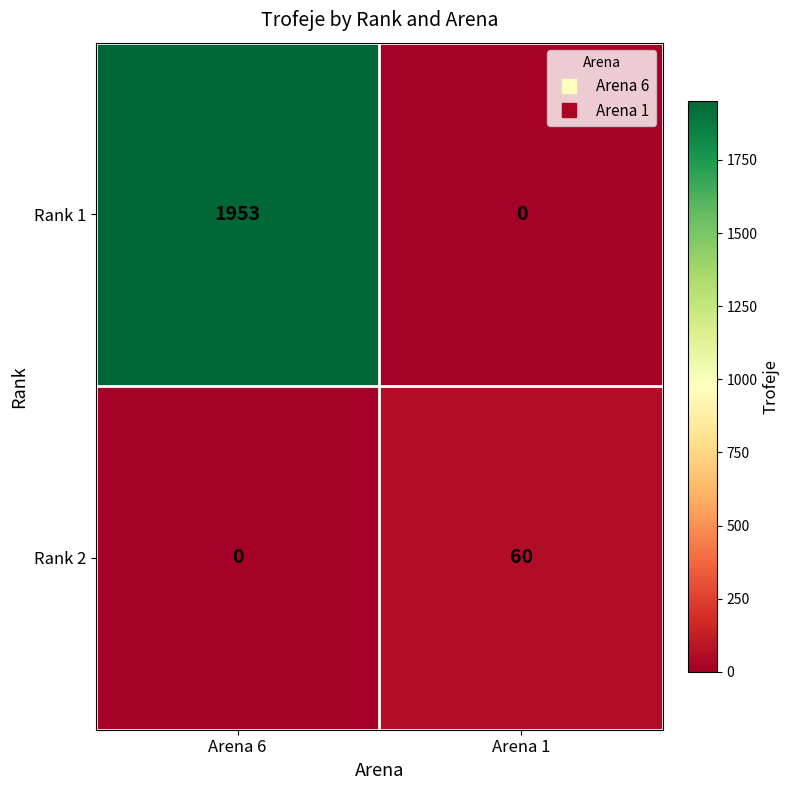

What is the greatest value displayed?

1953